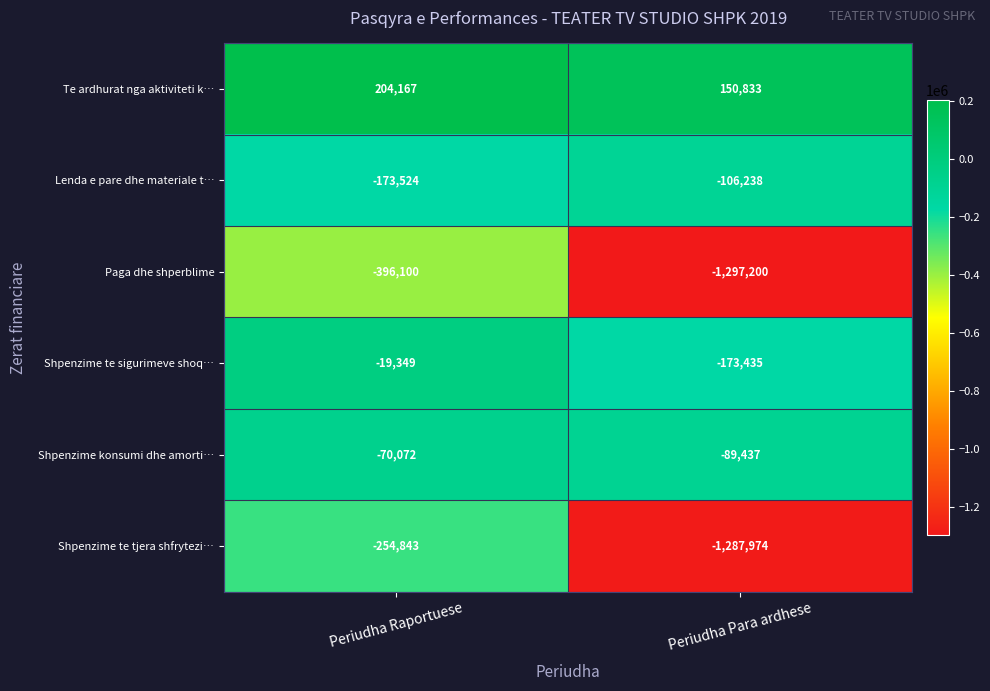

Which series has the largest range (max minus min)?

Shpenzime te tjera shfrytezi…